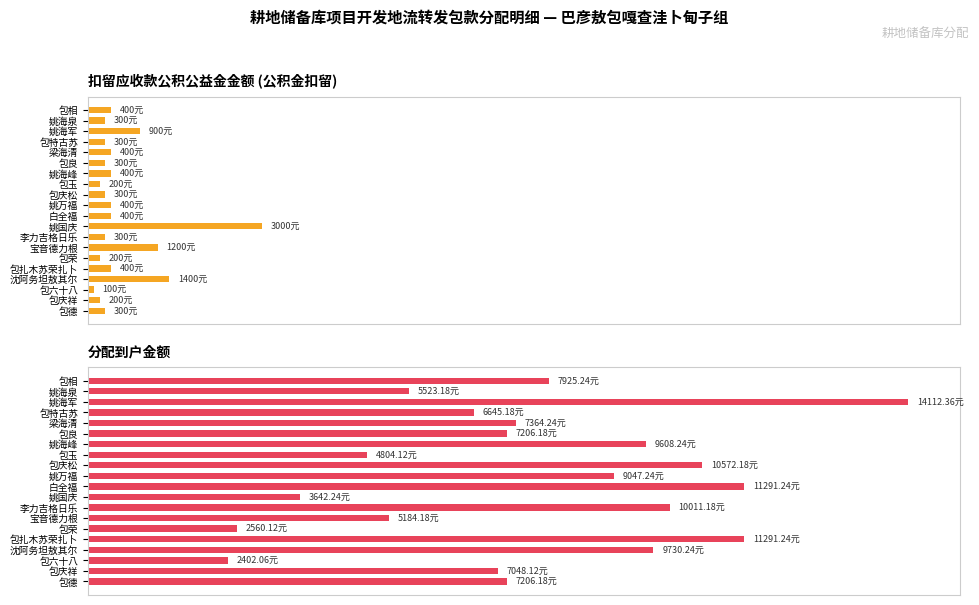

How many data points does each series have?

20